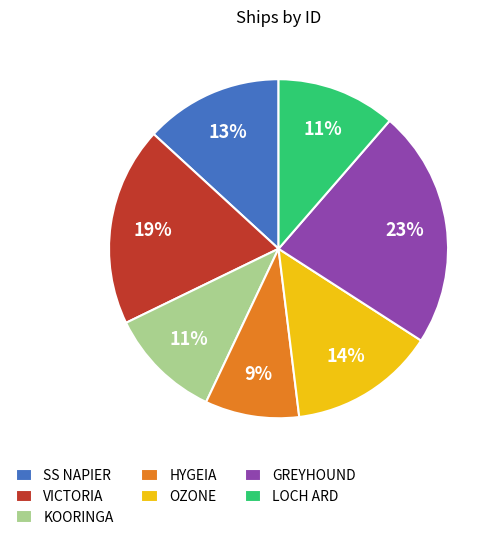

What is the smallest slice in the pie chart?

HYGEIA